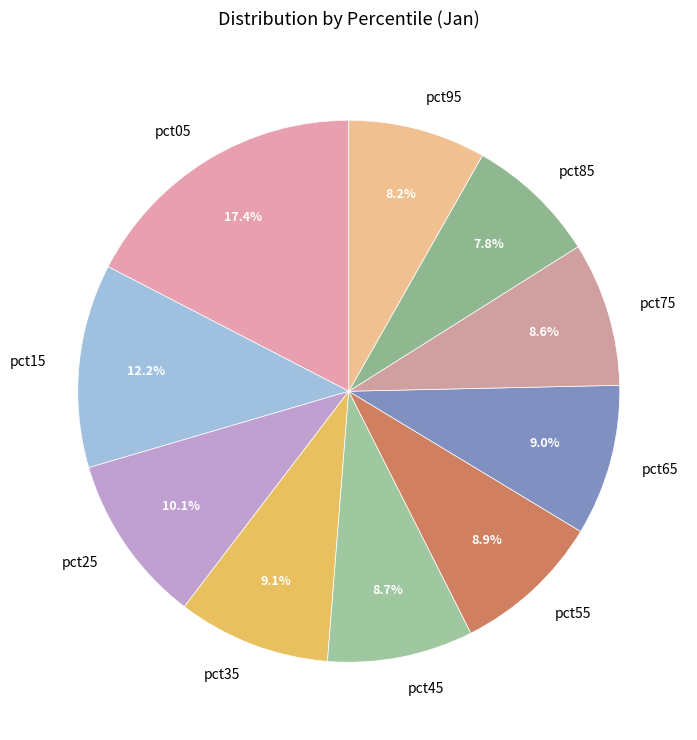

Do pct05 and pct65 together represent more than half of the pie?

No